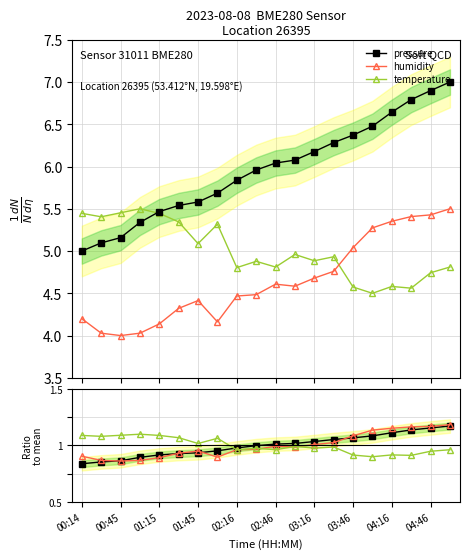

Where does the pressure series first go above 1?

02:46